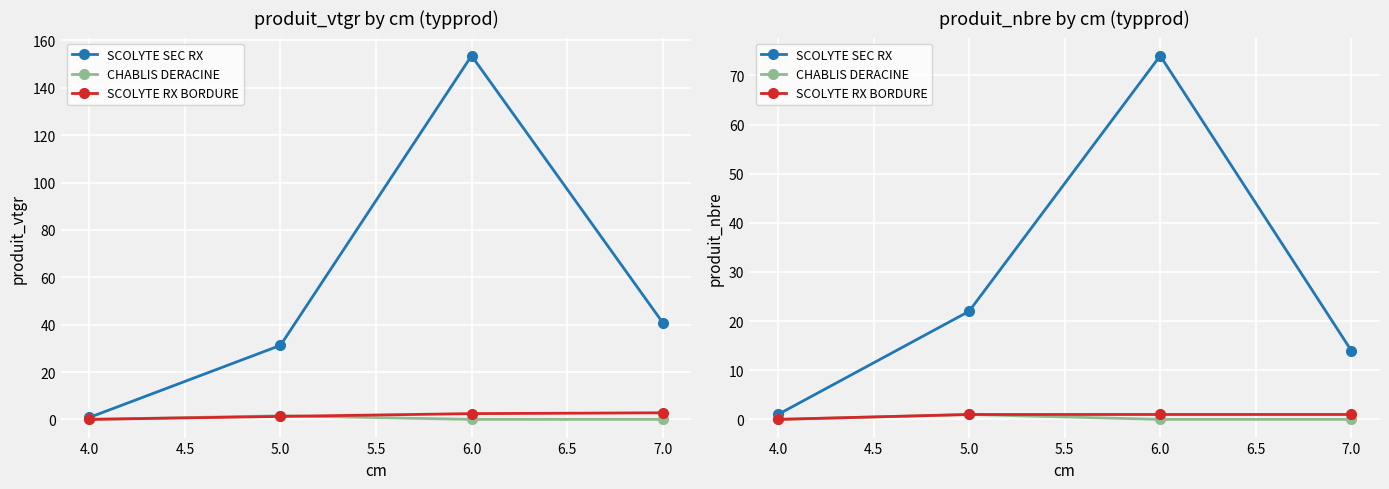

Is it true that SCOLYTE SEC RX equals 31 at 6.0?

False